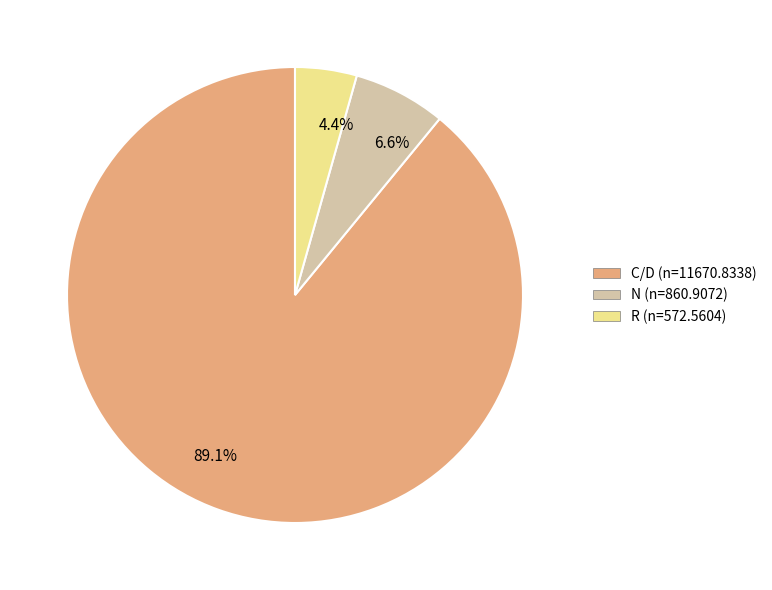

Approximately how many times larger is the value at 4.4% compared to 6.6%?

0.7